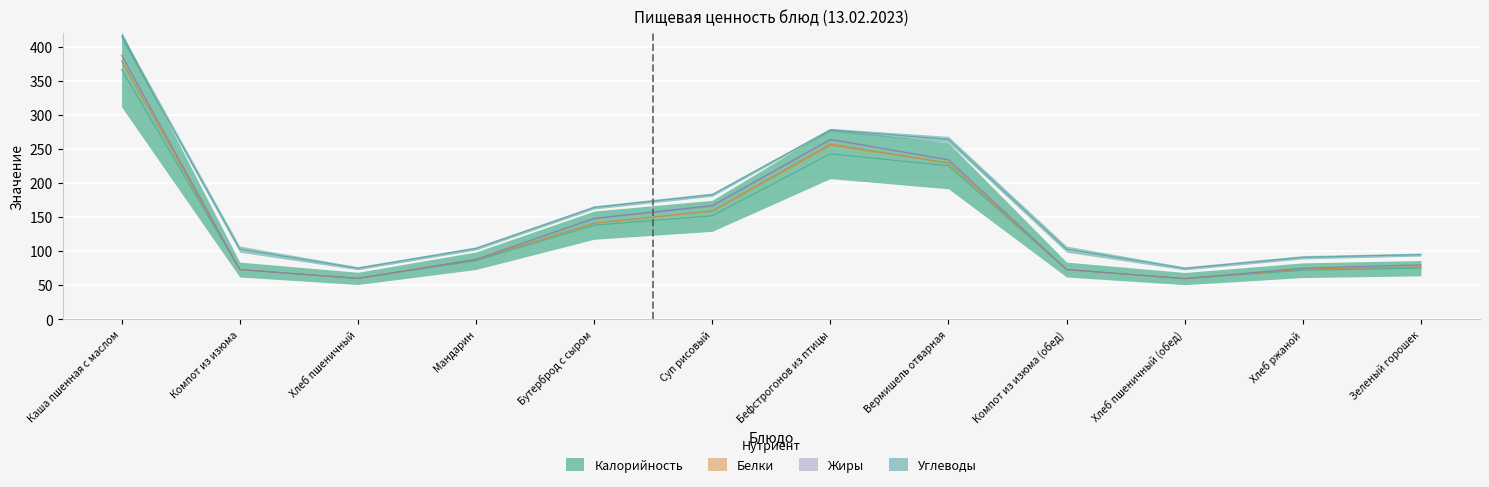

At which category does the chart reach its peak across all series?

Каша пшенная с маслом